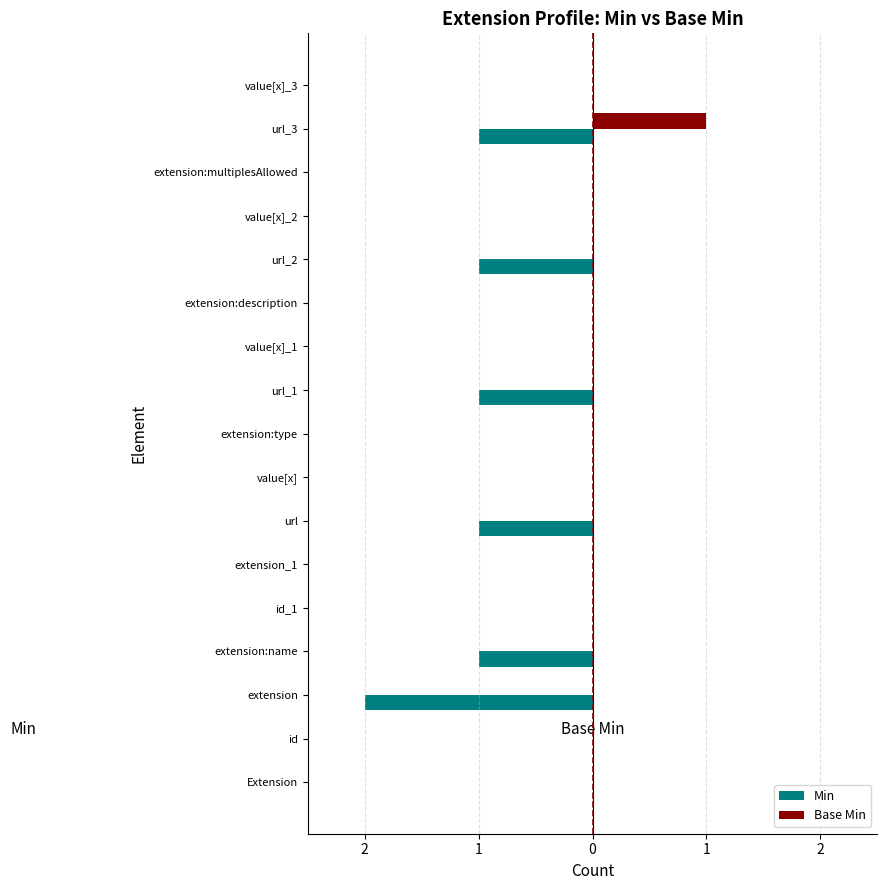

What are all the series names shown in the legend?

Min, Base Min